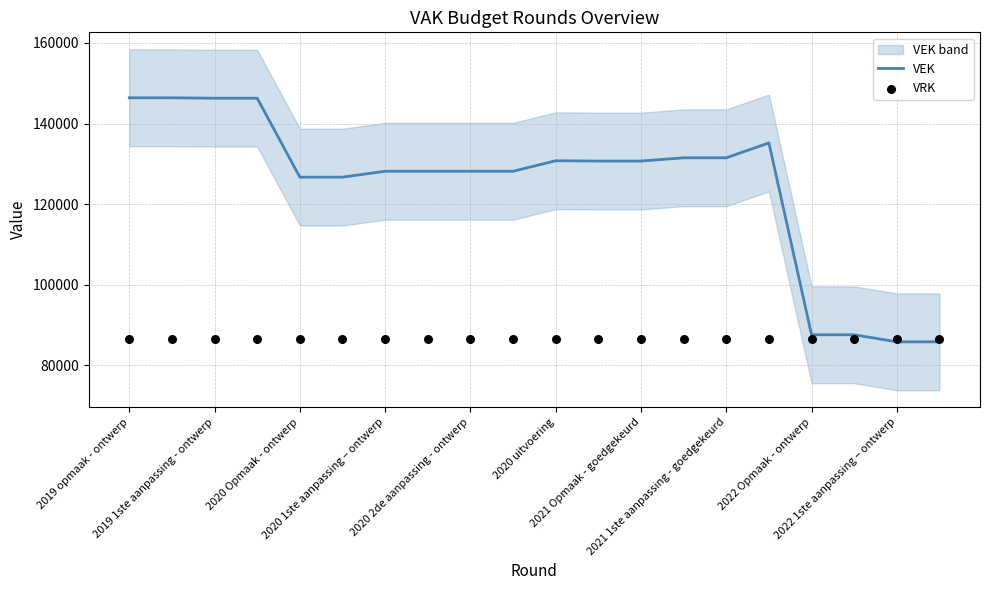

Which series reaches the maximum Y coordinate?

VEK